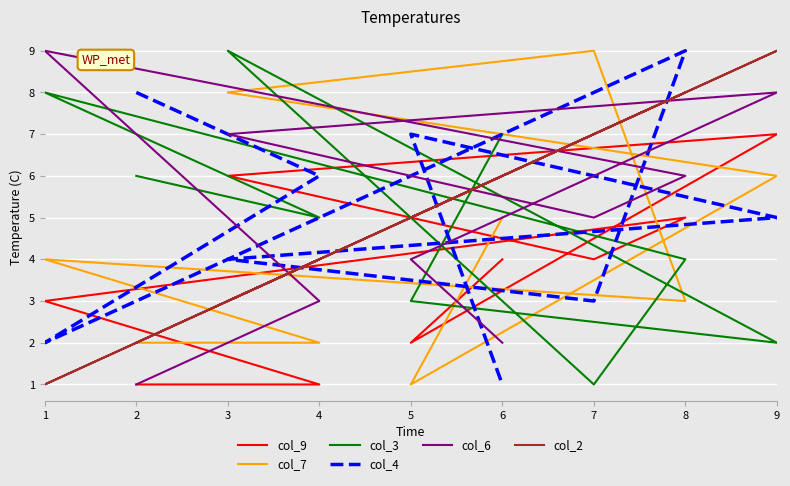

What is the minimum value for col_6?

1